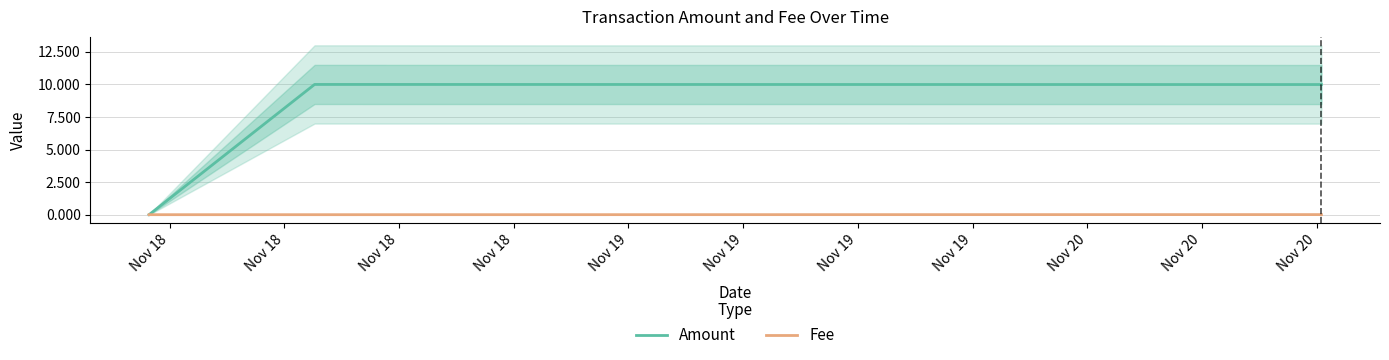

Which series has the largest total across all categories?

Amount